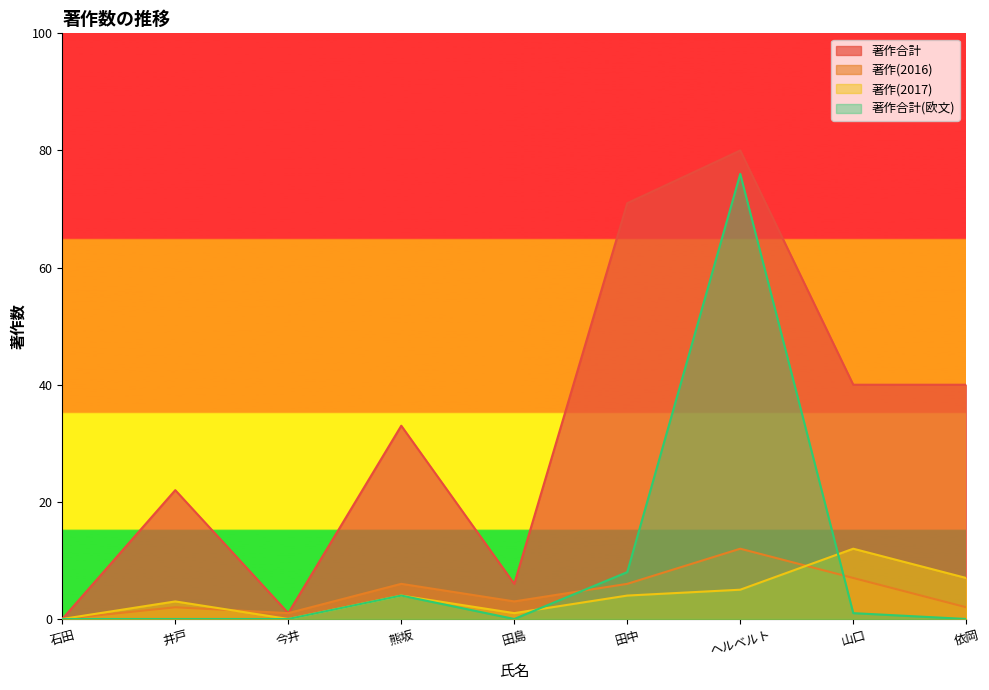

What is the average value of the 著作(2016) series?

4